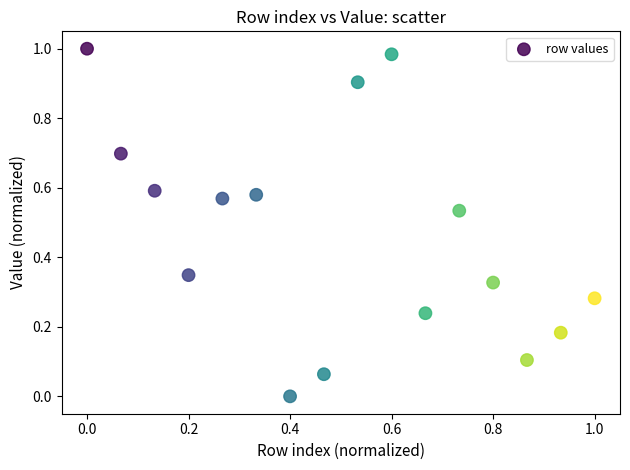

How many data points are displayed?

16